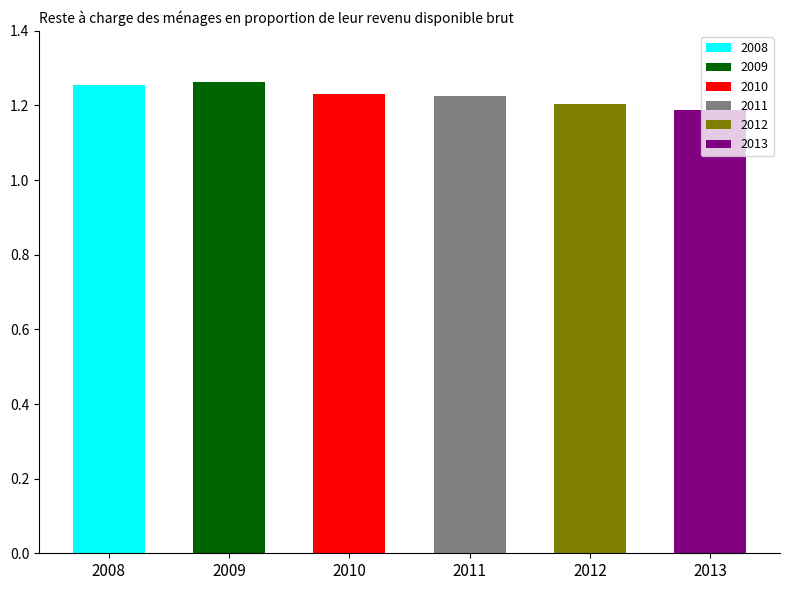

Does the chart contain any negative values?

No